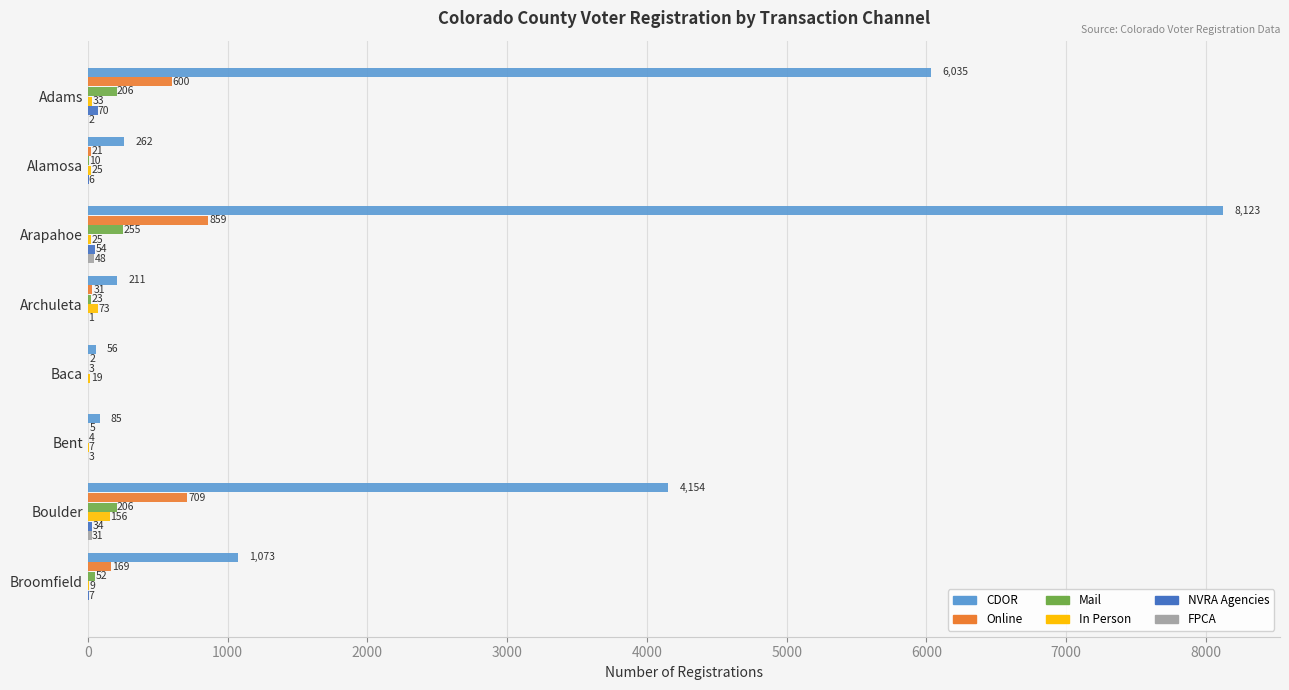

Is it true that Online equals 146 at Boulder?

False